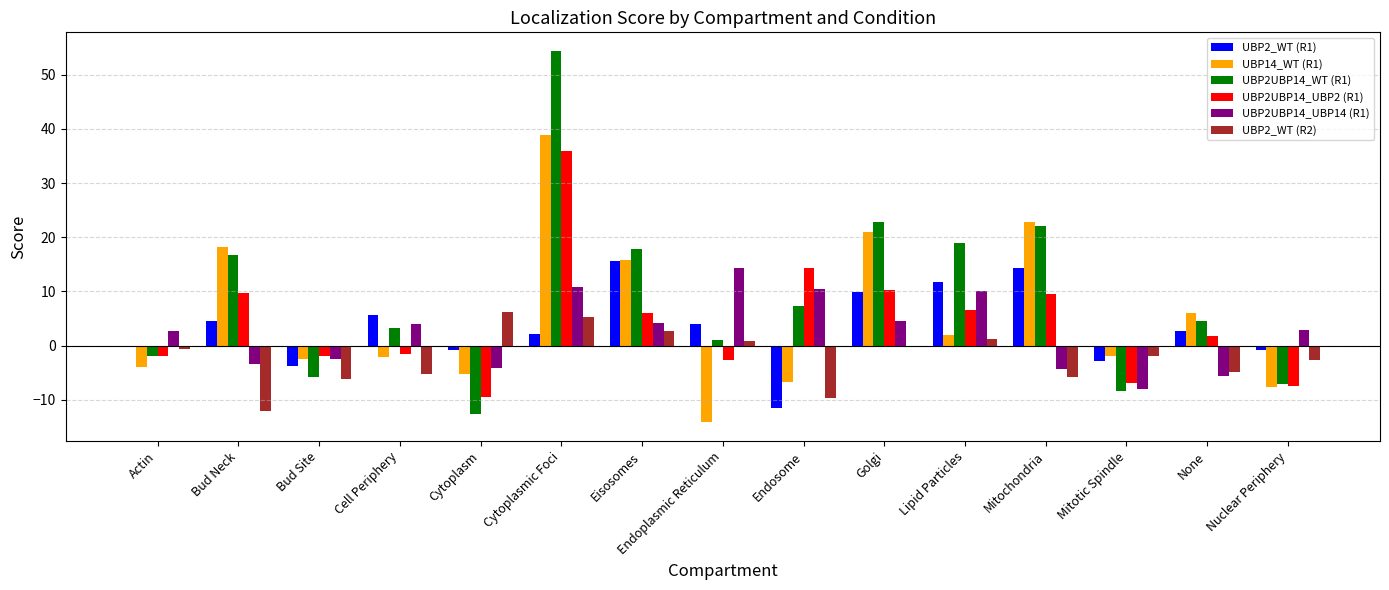

At which category is the sum across all series the highest?

Cytoplasmic Foci